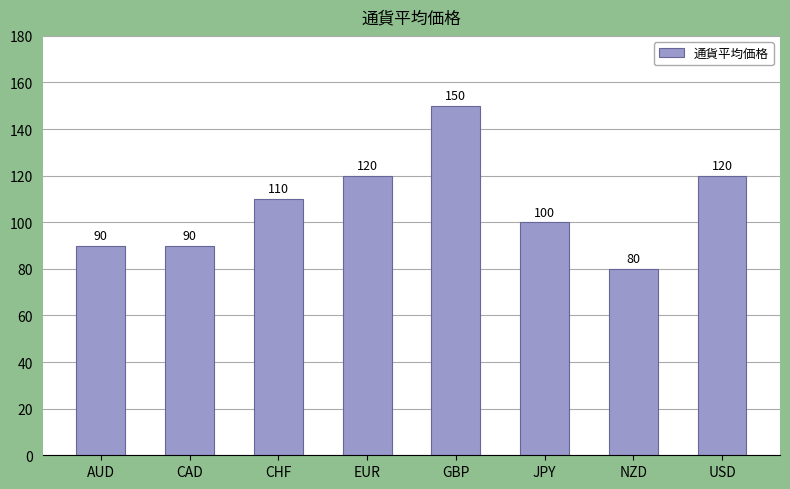

Between NZD and GBP, which is larger?

GBP